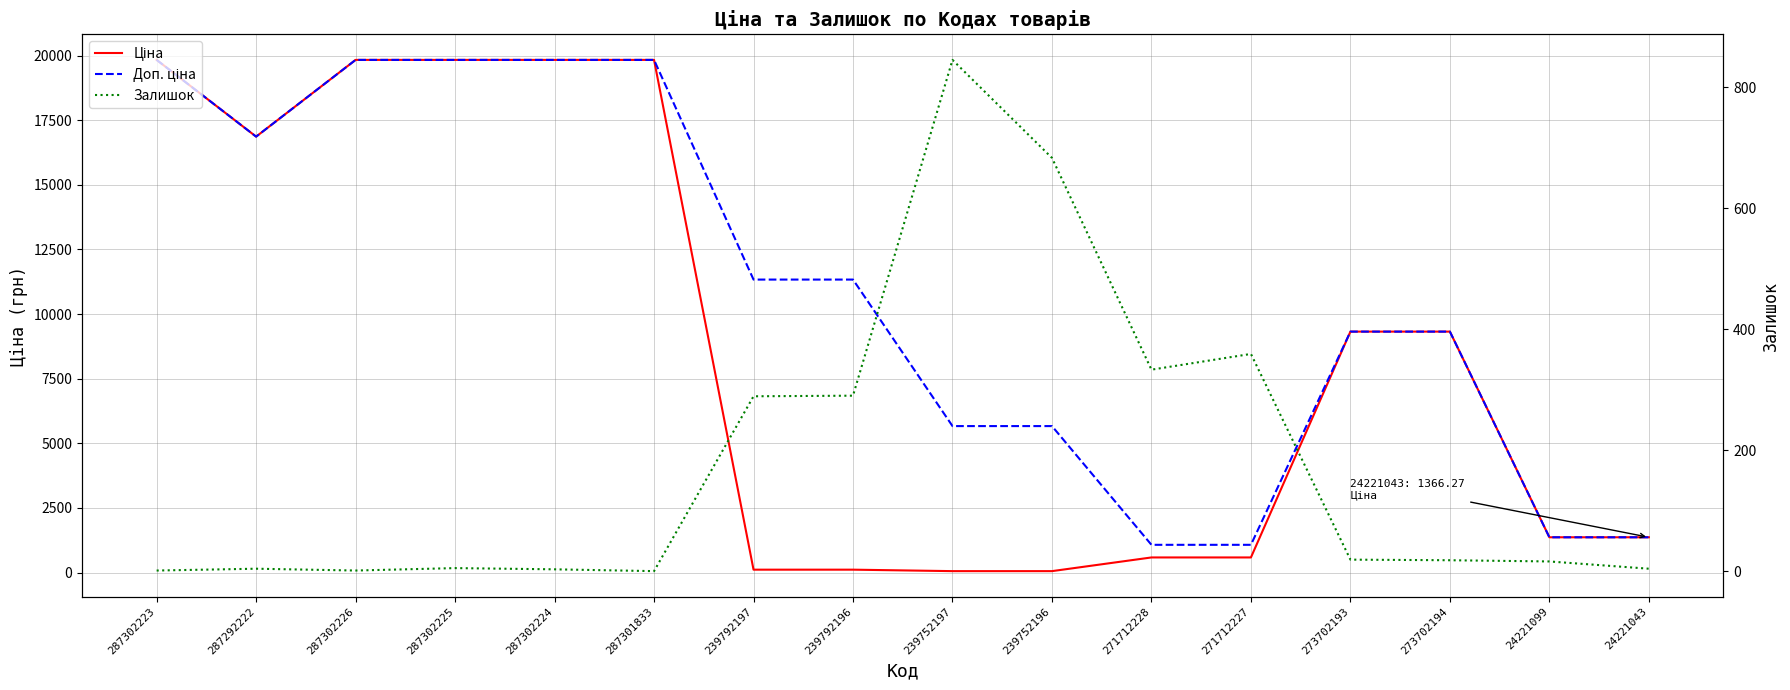

Reading left to right, transcribe all the data shown in this chart.

Ціна: 287302223=19831.1	287292222=16863.2	287302226=19831.1	287302225=19831.1	287302224=19831.1	287301833=19831.1	239792197=113.3	239792196=113.3	239752197=56.7	239752196=56.7	271712228=586.0	271712227=586.0	273702193=9321.4	273702194=9321.4	24221099=1366.3	24221043=1366.3
Доп. ціна: 287302223=19831.1	287292222=16863.2	287302226=19831.1	287302225=19831.1	287302224=19831.1	287301833=19831.1	239792197=11334.0	239792196=11334.0	239752197=5667.0	239752196=5667.0	271712228=1074.5	271712227=1074.5	273702193=9321.4	273702194=9321.4	24221099=1366.0	24221043=1366.0
Залишок: 287302223=1.0	287292222=4.0	287302226=1.0	287302225=5.0	287302224=3.0	287301833=0.0	239792197=289.0	239792196=290.0	239752197=845.0	239752196=683.0	271712228=333.0	271712227=359.0	273702193=19.0	273702194=18.0	24221099=16.0	24221043=4.0